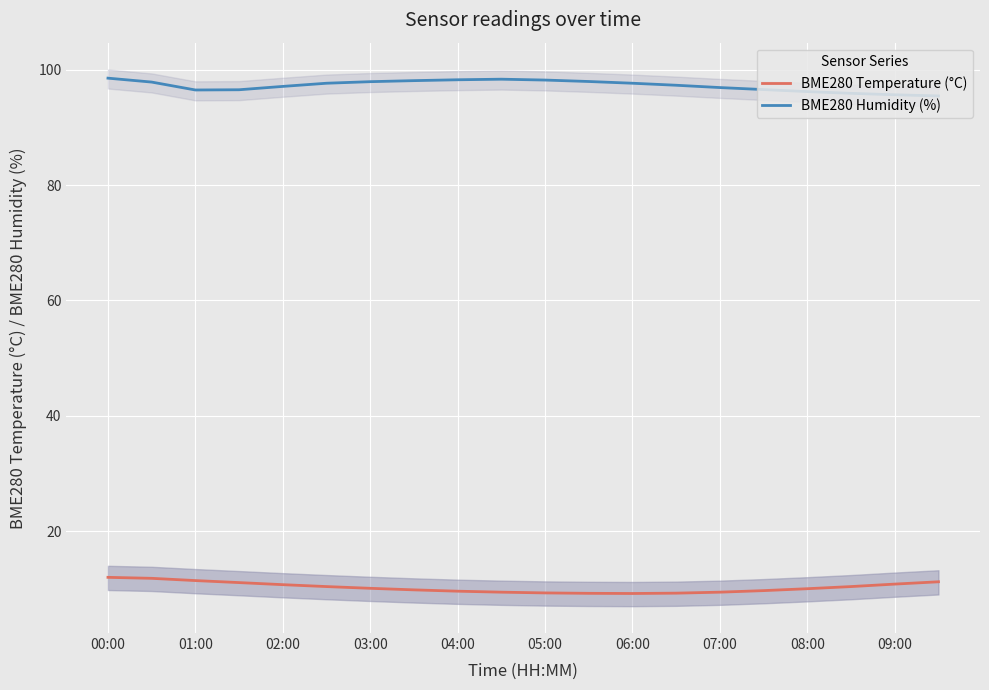

The BME280 Humidity (%) series shows 96.5 at 01:00. True or false?

True